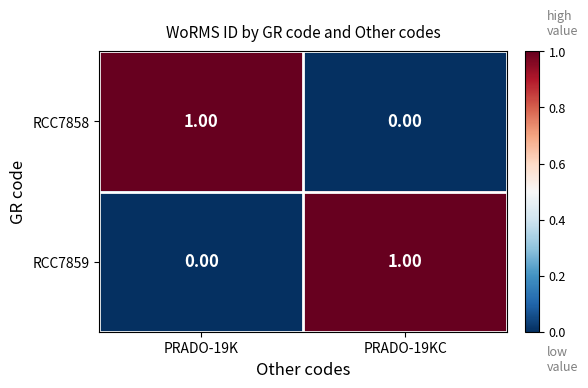

At PRADO-19KC, list the series in order from largest to smallest.

RCC7859, RCC7858